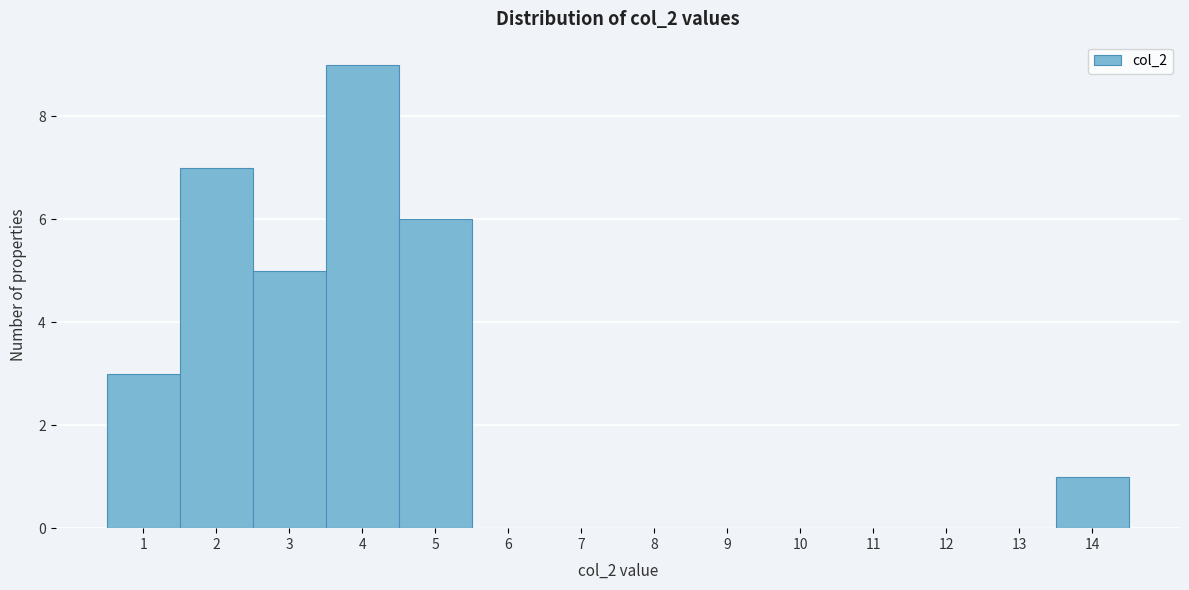

What is the height of the bar covering 1.5 to 2.5 on the x-axis? The values are not printed on the chart, so give them approximately, as read against the axis.

7